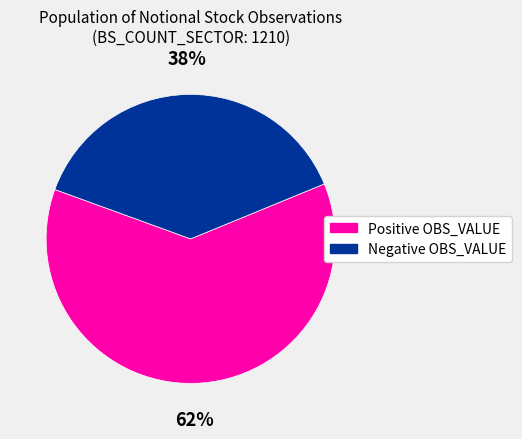

Is there a majority slice in this chart?

Yes